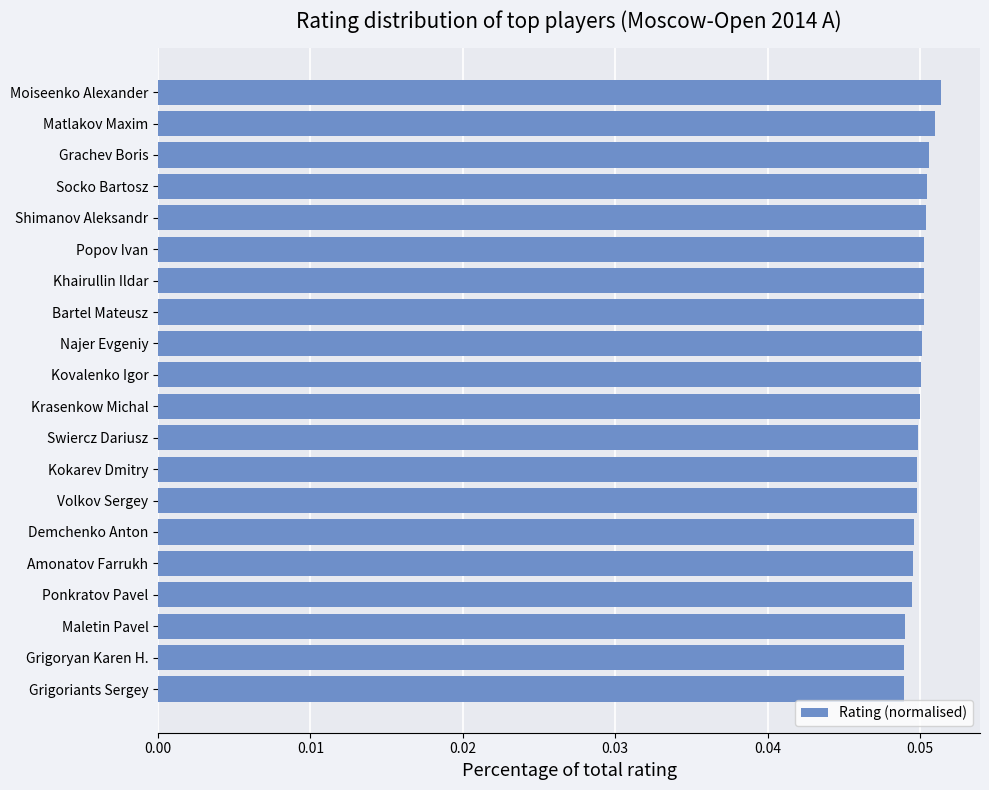

How many series are shown in this chart?

1